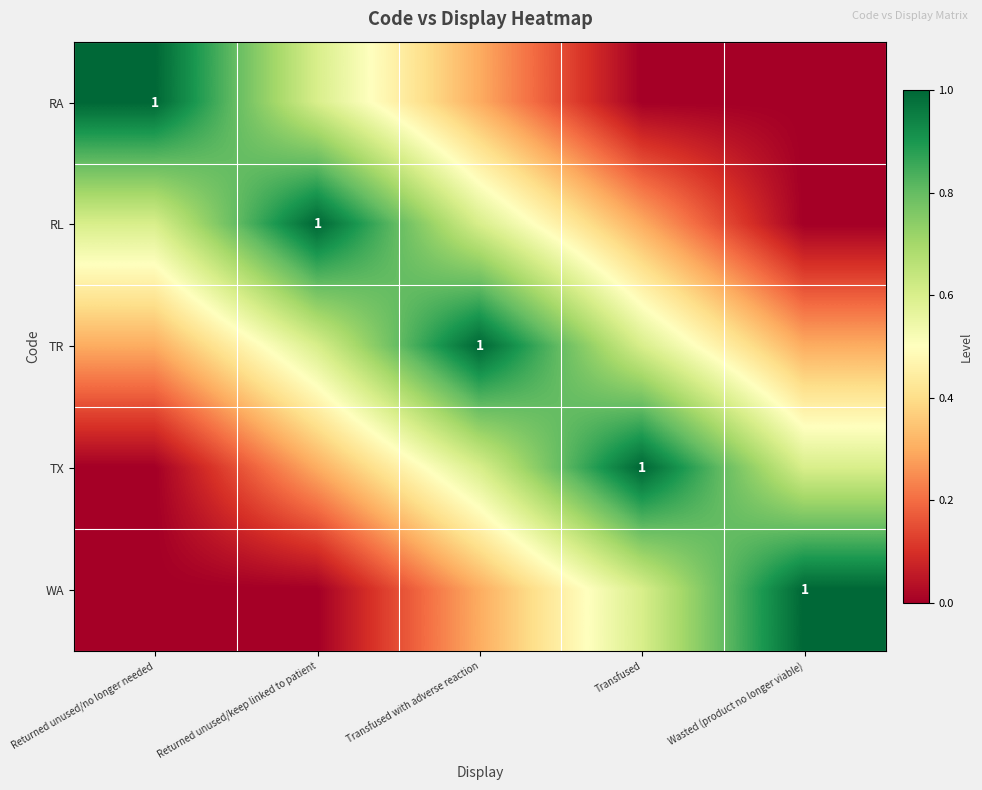

True or false: TR has a value of 0.4 at Transfused with adverse reaction.

False